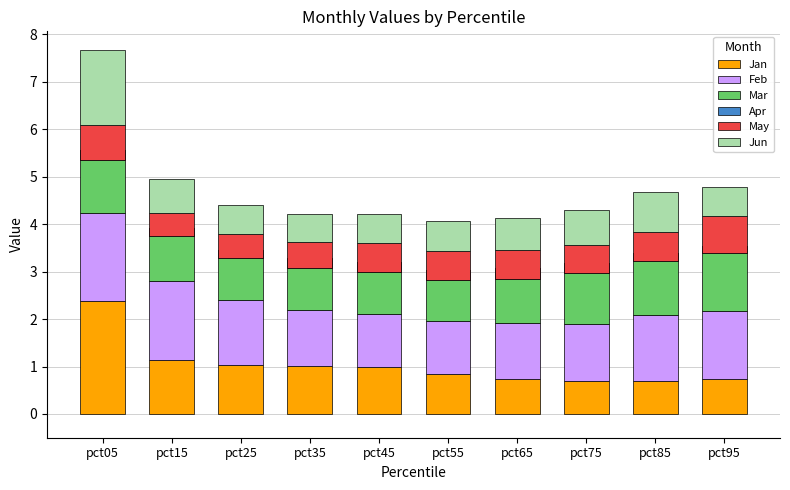

Between pct25 and pct85, which is larger?

pct25